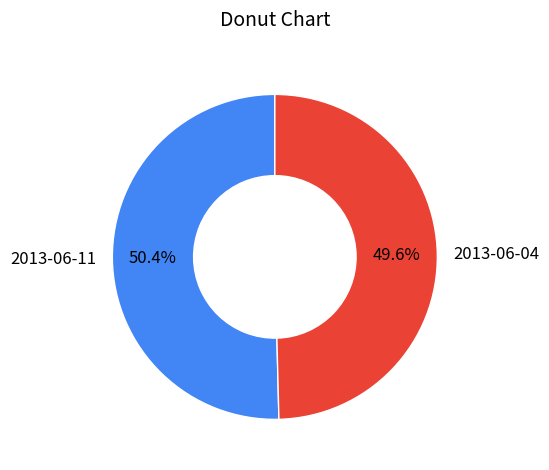

The 2013-06-04 slice represents 36% of the pie. True or false?

False